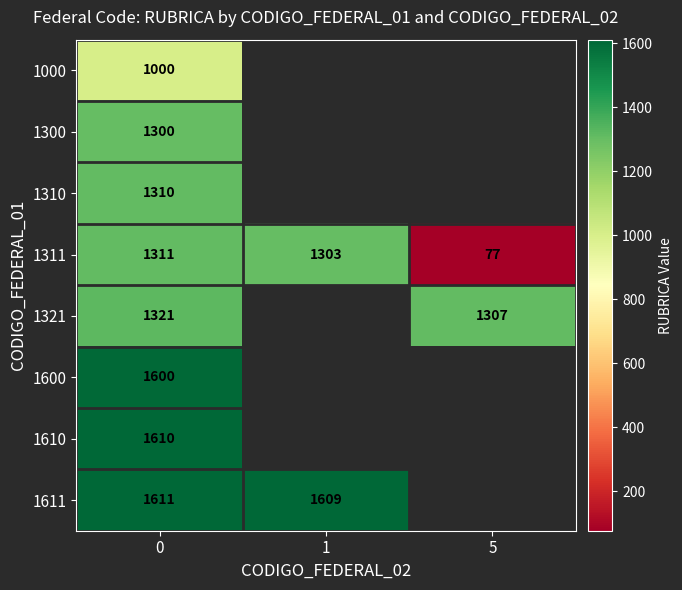

Count the number of categories in the chart.

3